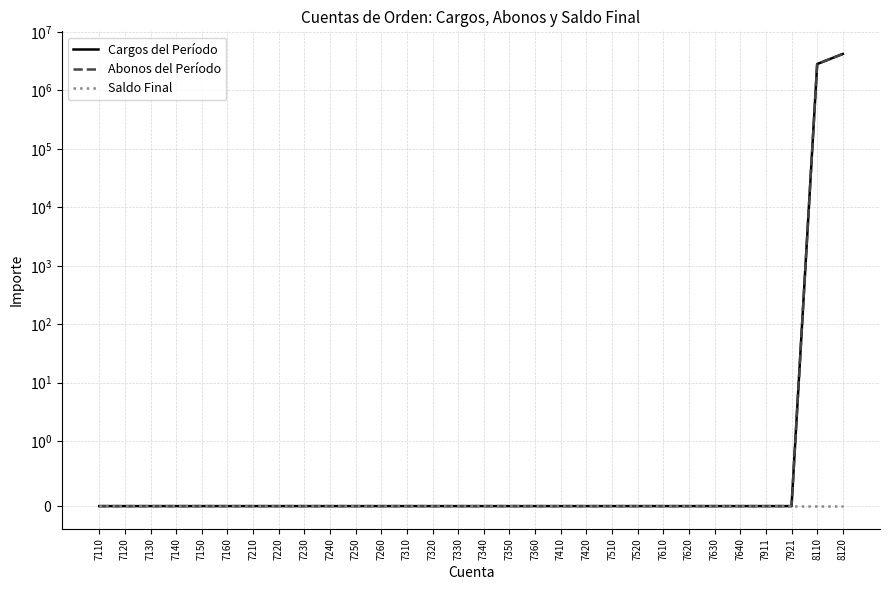

Which series has the largest total across all categories?

Cargos del Período